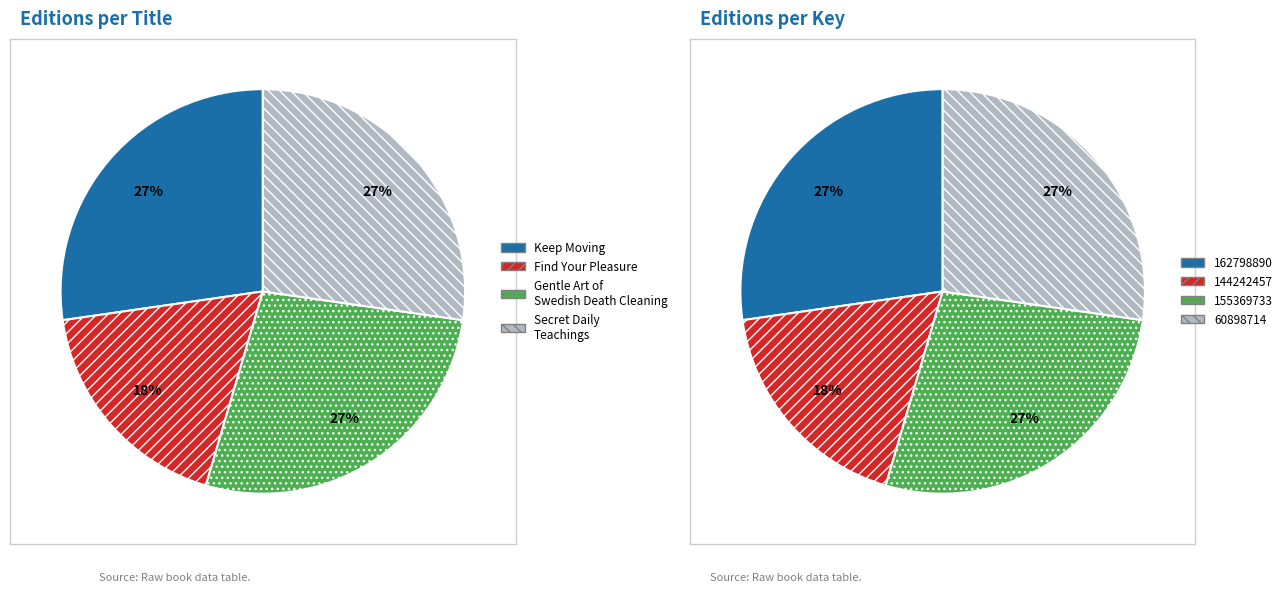

Is there any slice that represents more than half of the pie?

No